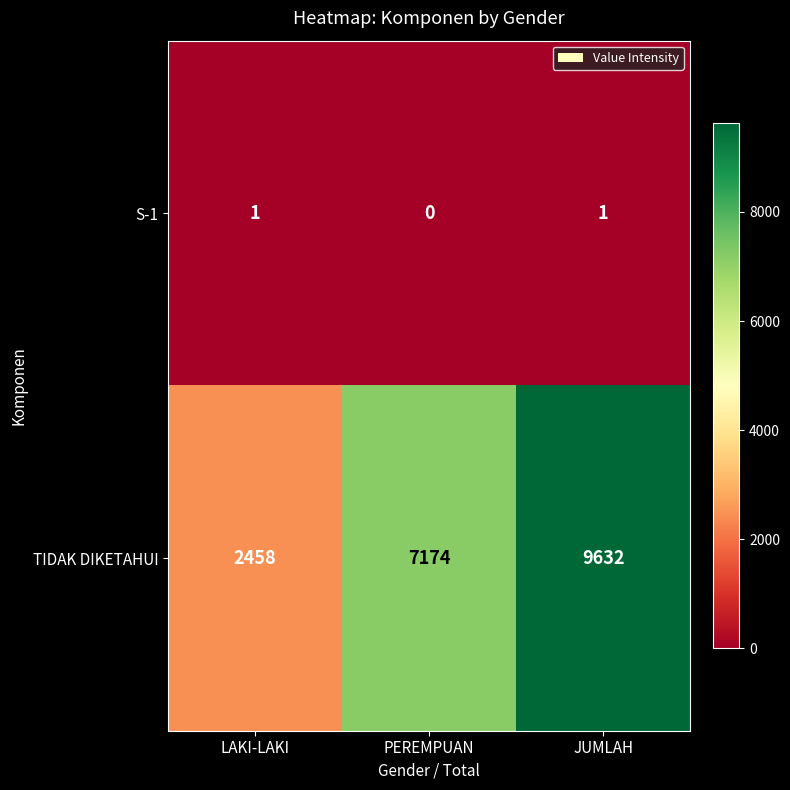

Rank the series at PEREMPUAN from highest to lowest value.

TIDAK DIKETAHUI, S-1